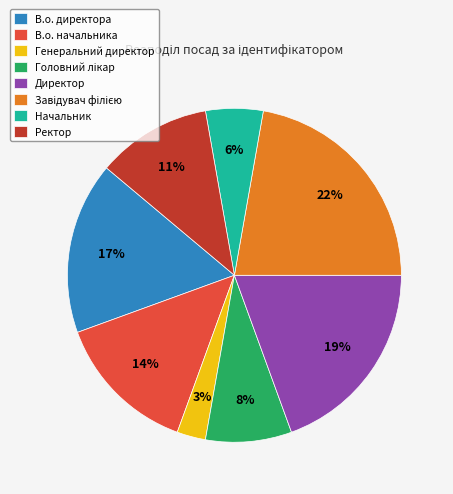

To the nearest percent, what is the average slice percentage?

12%